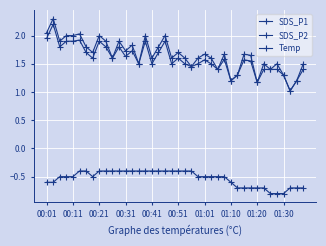

How many interior local valleys does the SDS_P1 series have?

13